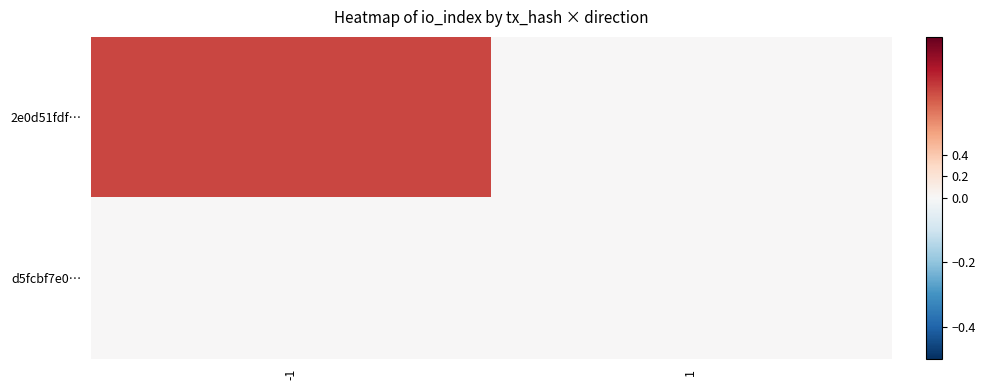

How many distinct data groups are displayed?

2